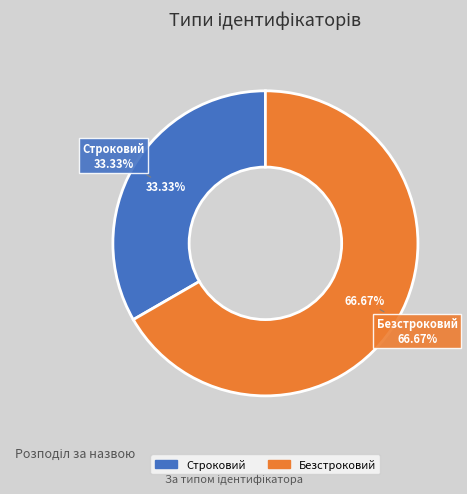

What is the smallest slice in the pie chart?

Строковий